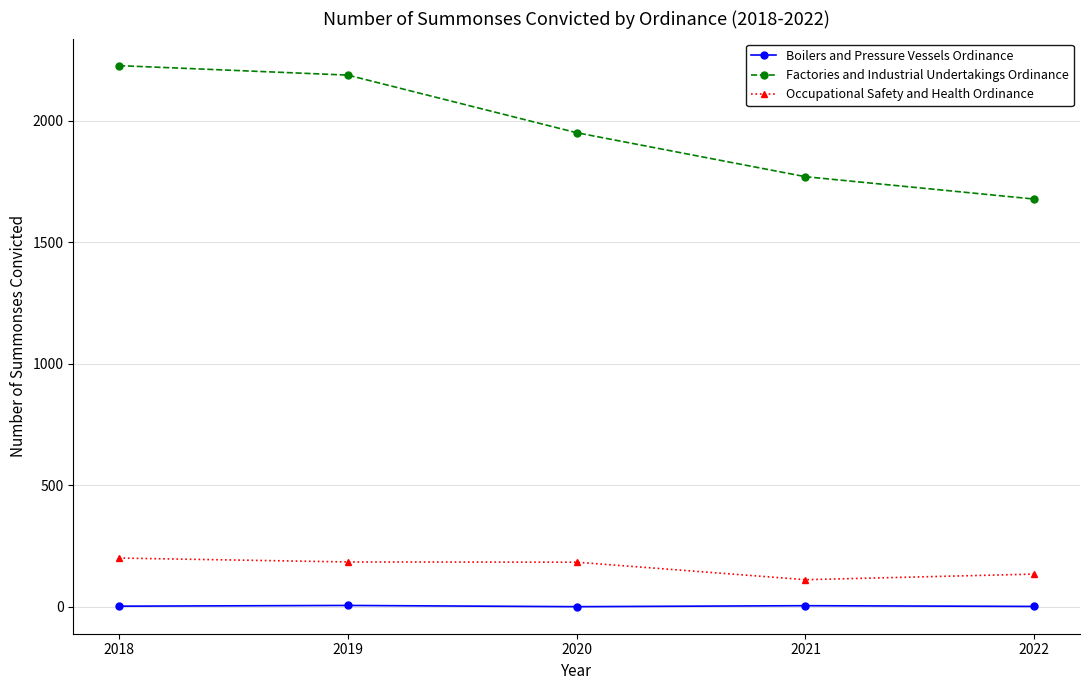

Between 2018 and 2021, which series saw the biggest shift?

Factories and Industrial Undertakings Ordinance